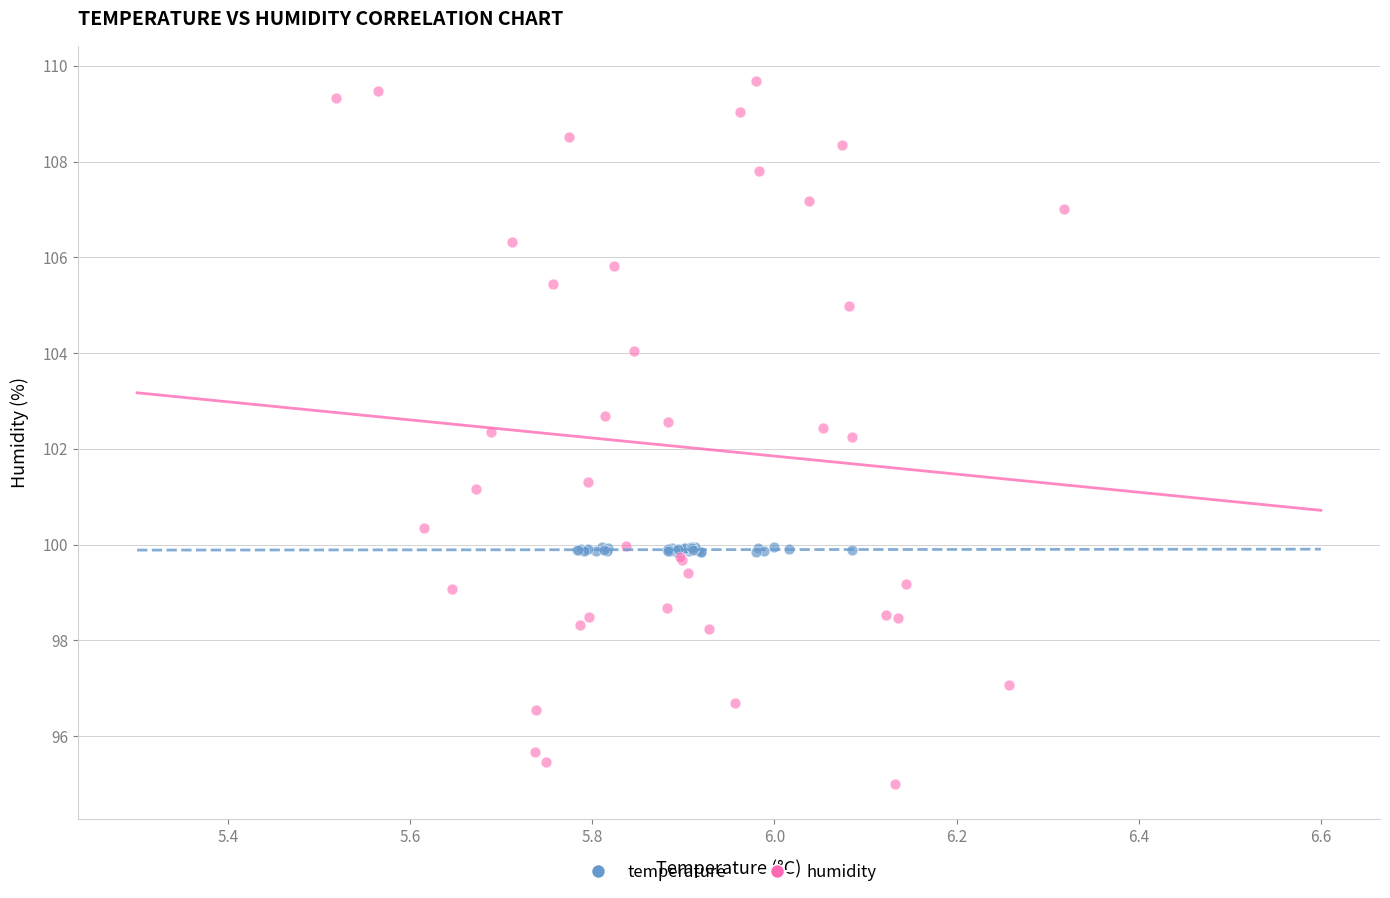

Which series contains the lowest Y value?

humidity